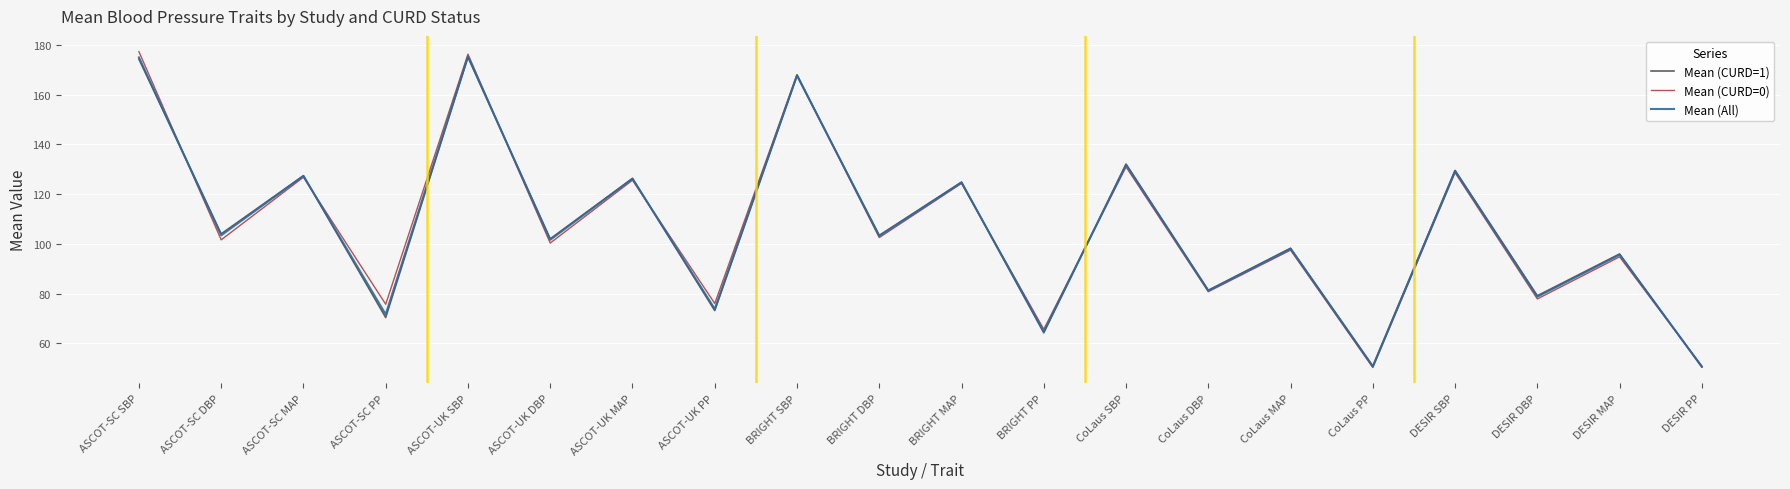

Does the chart have visible grid lines?

Yes